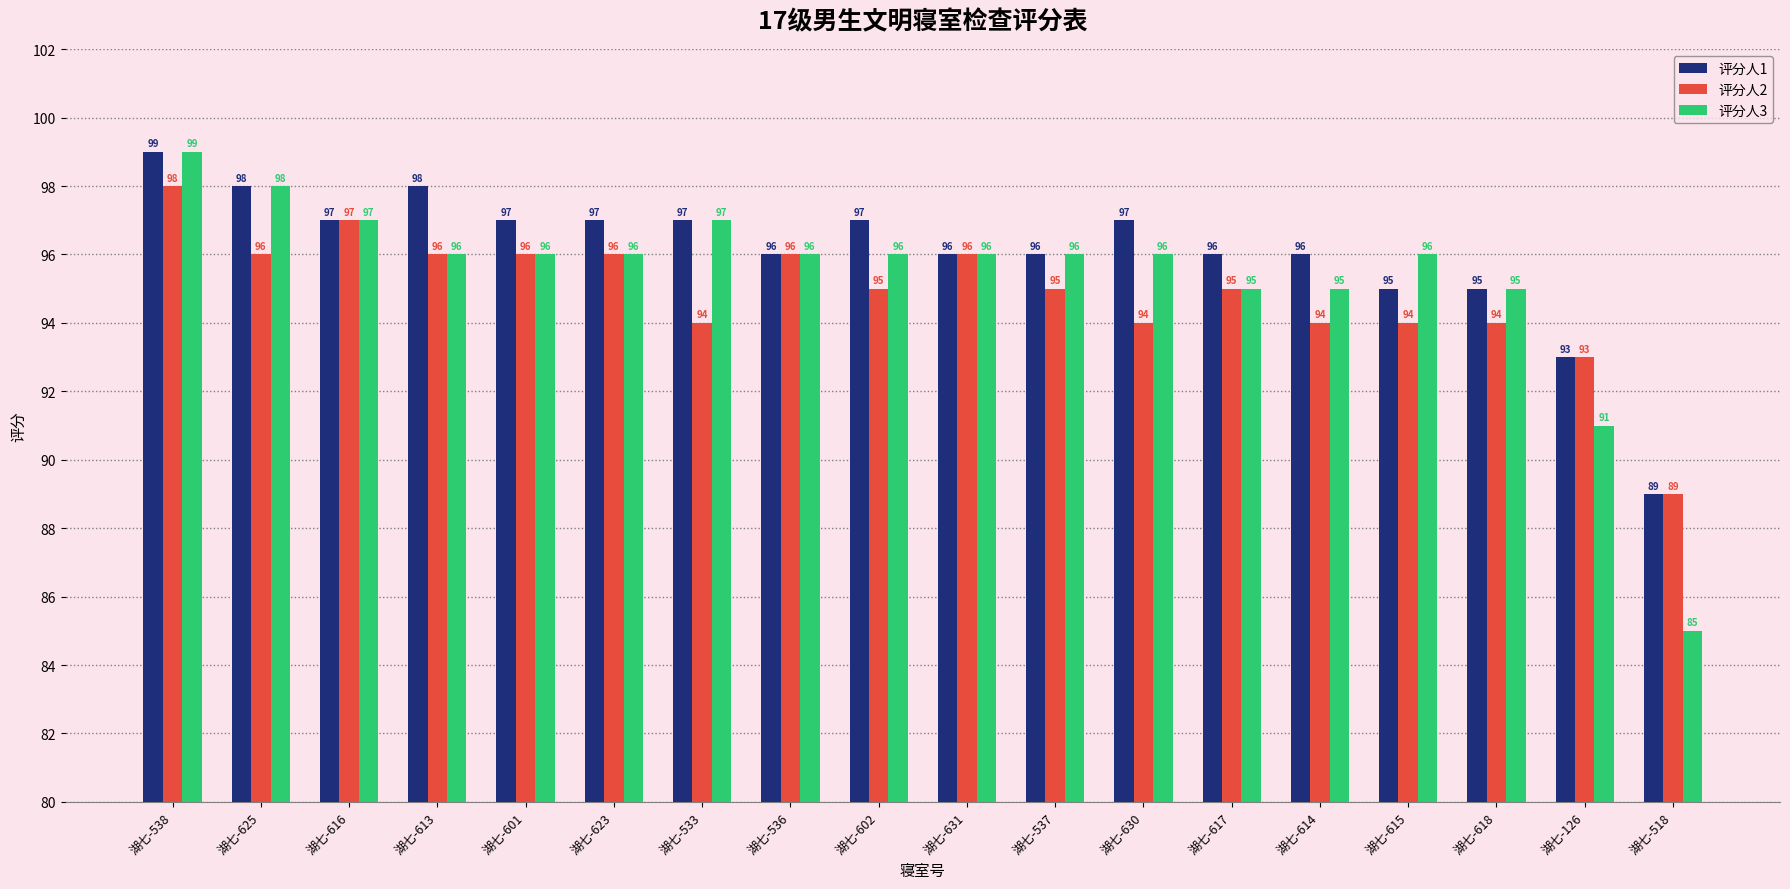

Which series has the widest spread of values?

评分人3